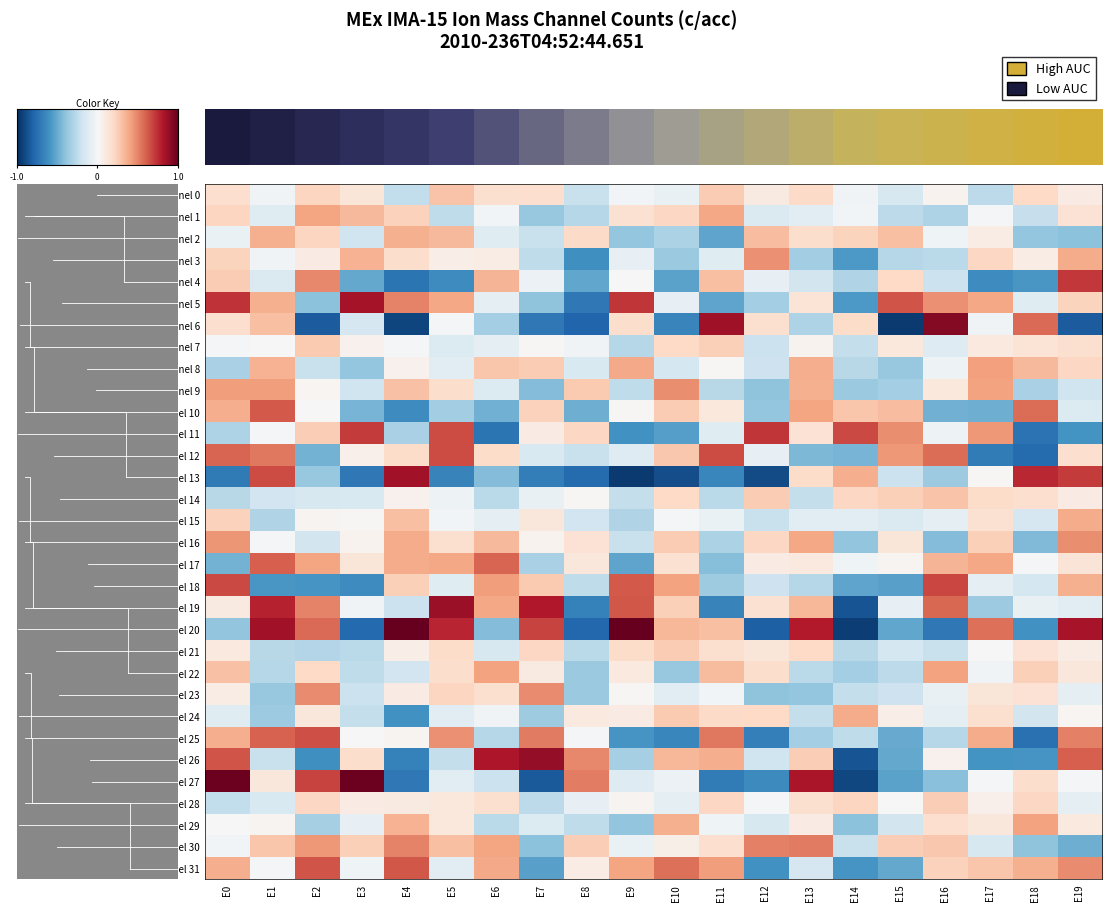

What is the difference between the Mass Channel 31 values at E15 and E6?

0.9